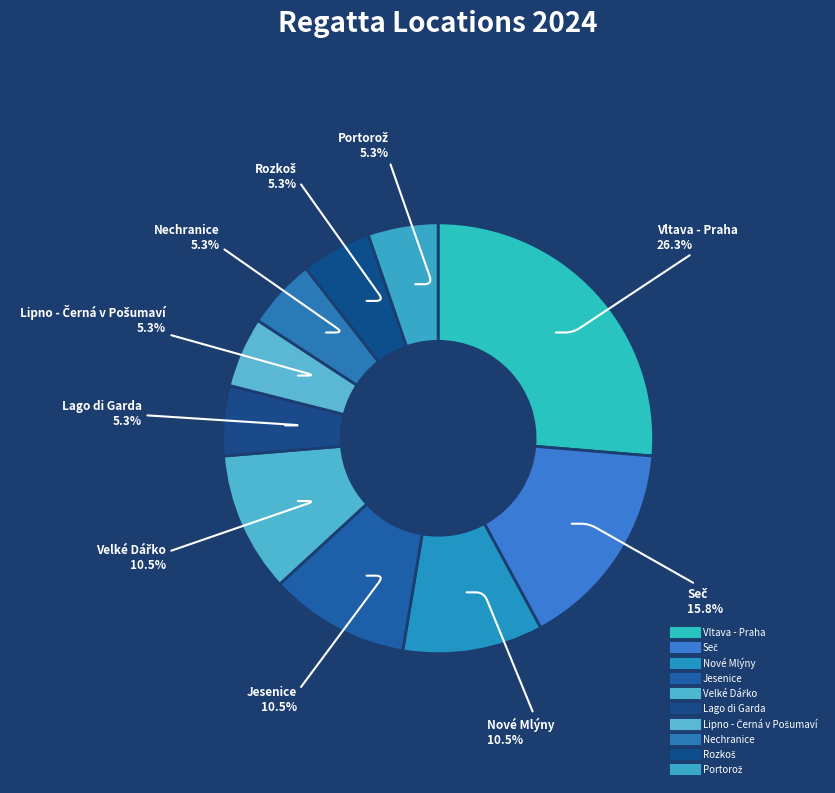

What is the largest slice in the pie chart?

Vltava - Praha